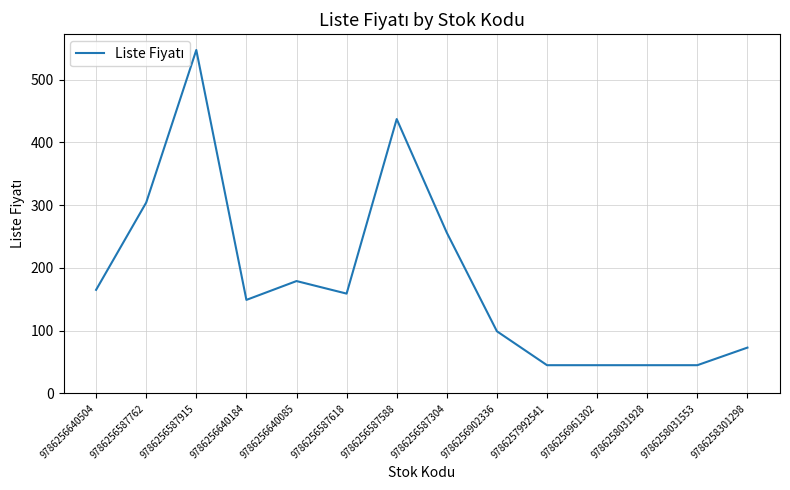

True or false: the data has more than 1 interior local peaks.

True